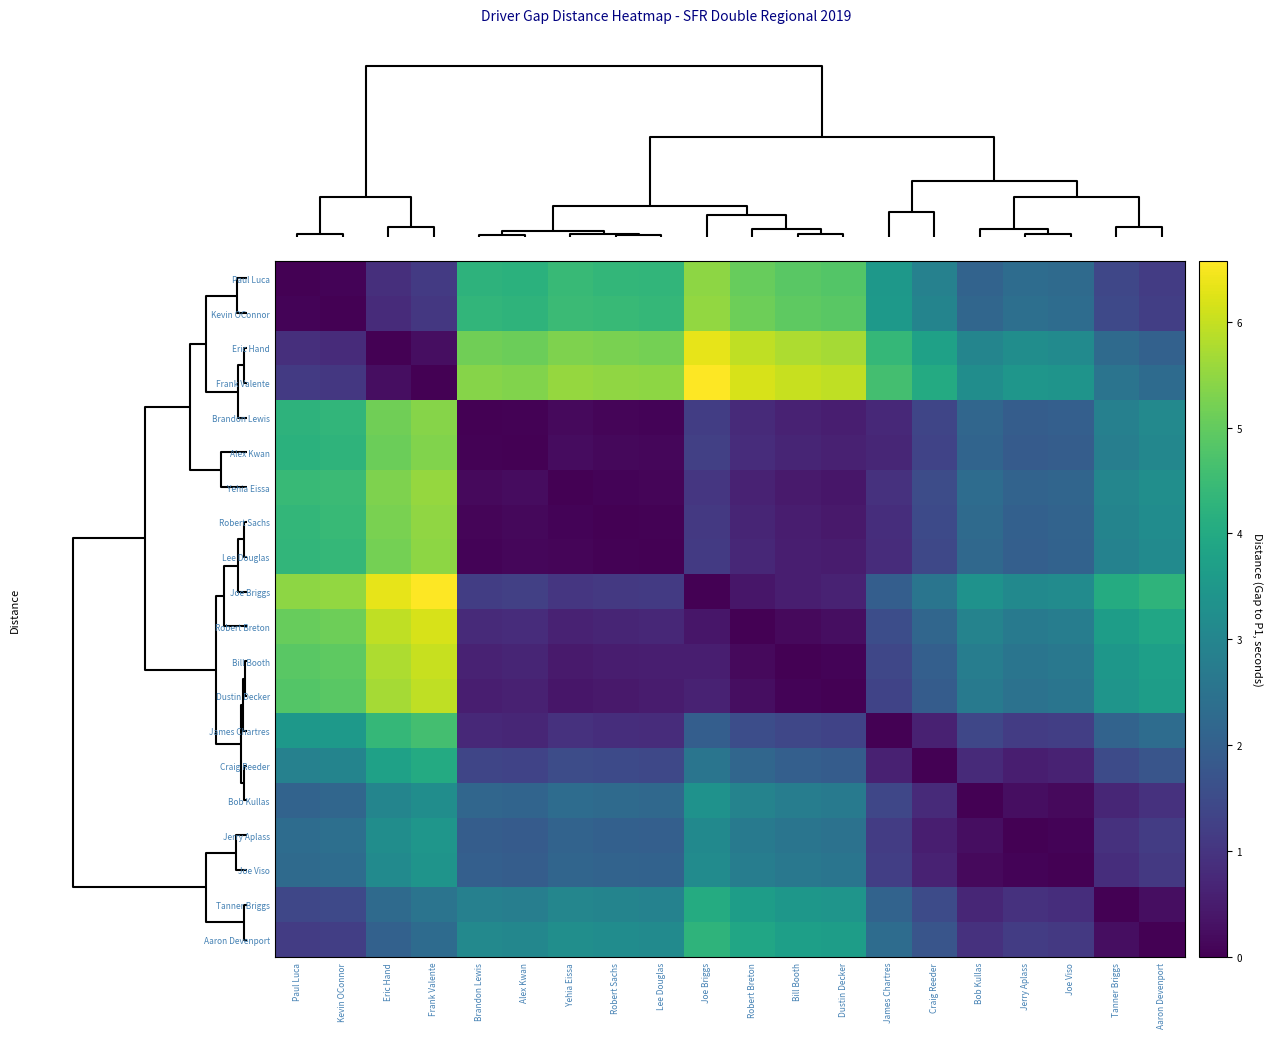

Which series changed the most between Dustin Decker and Joe Viso?

Paul Luca